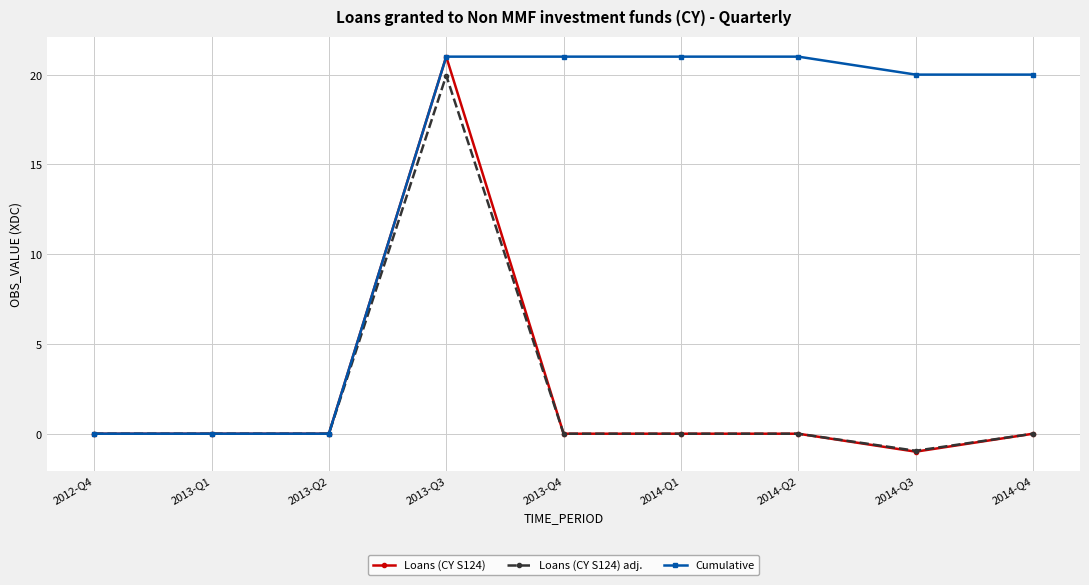

What position from the left is 2012-Q4?

1